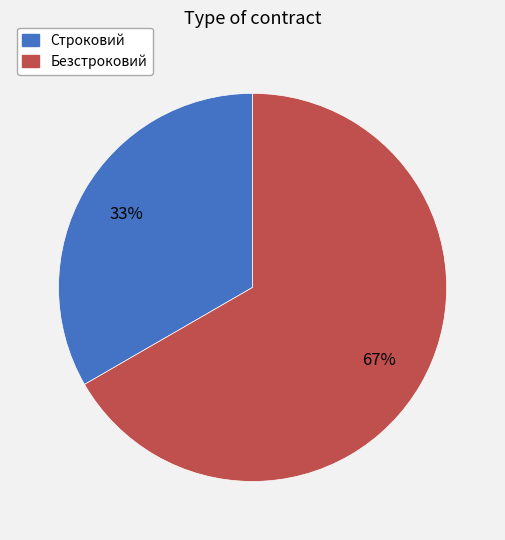

What is the ratio of the value at Строковий to the value at Безстроковий?

0.5